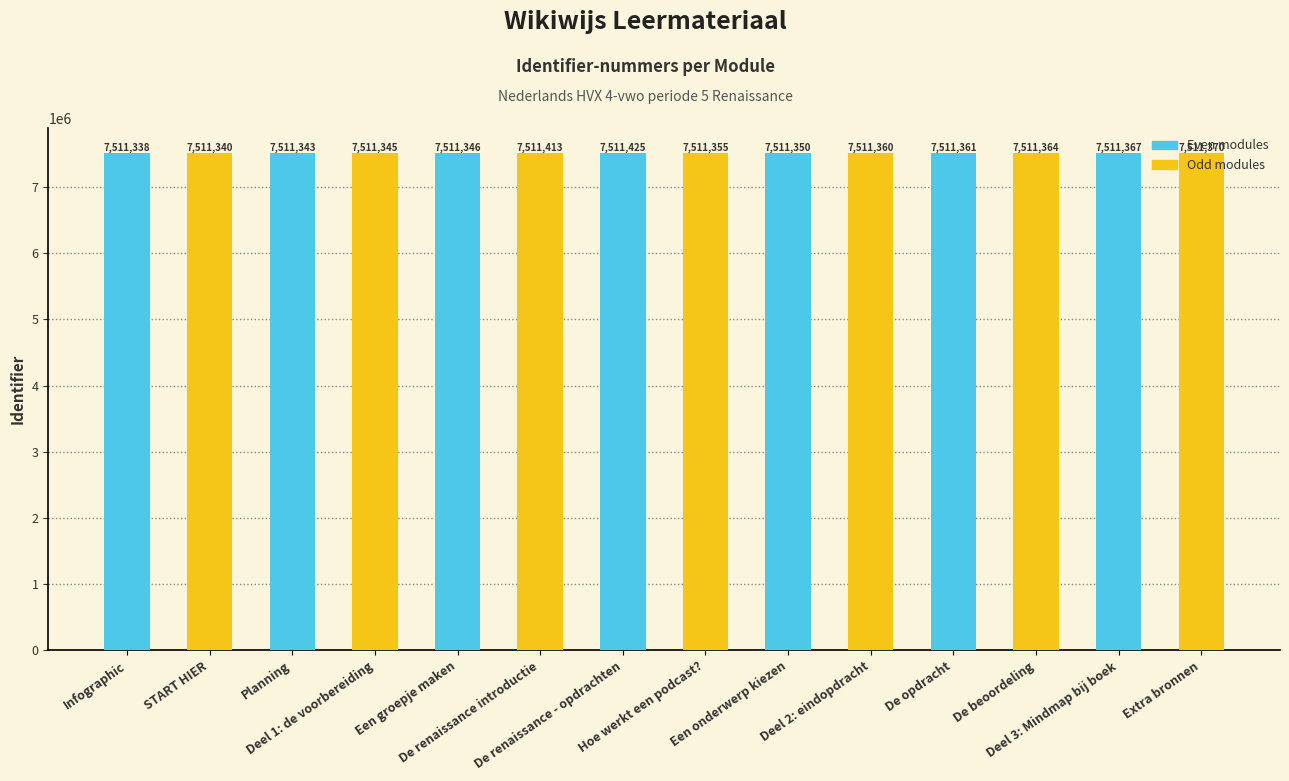

List the labels in order of Even modules value, smallest first.

Infographic, Planning, Een groepje maken, Een onderwerp kiezen, De opdracht, Deel 3: Mindmap bij boek, De renaissance - opdrachten